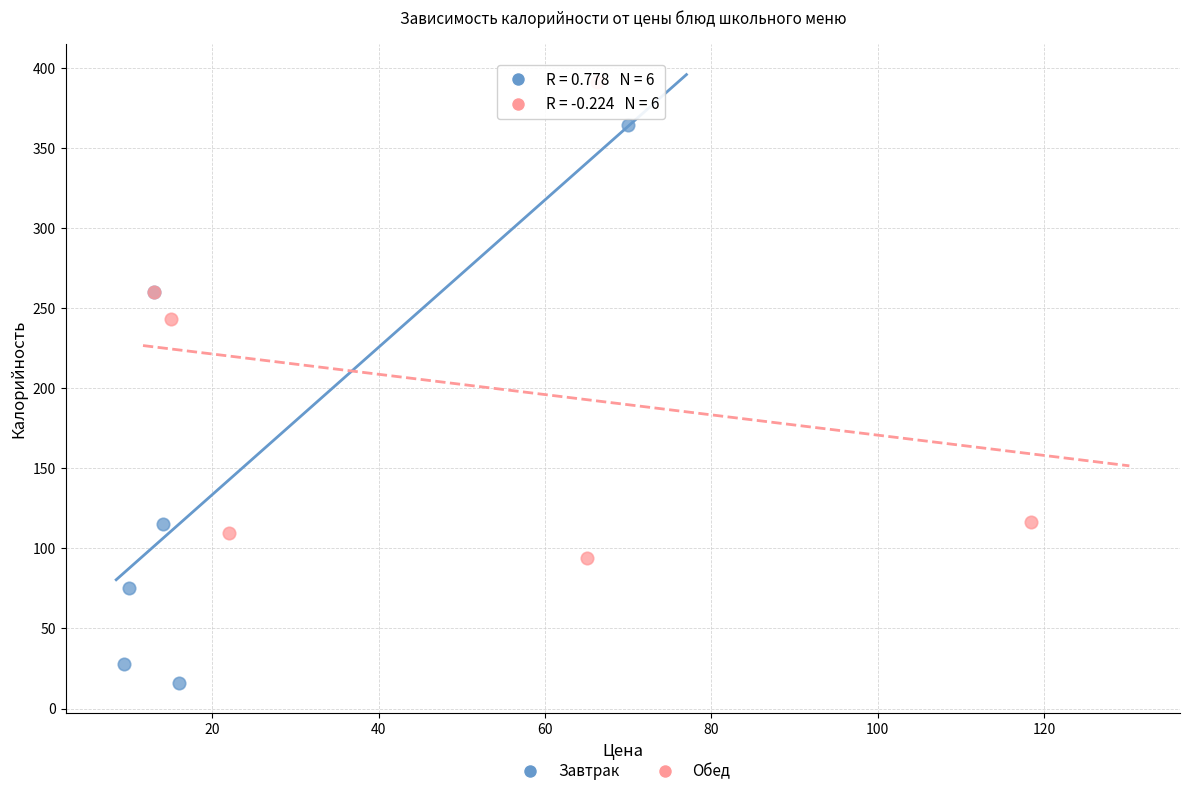

What are all the series names shown in the legend?

Завтрак, Обед